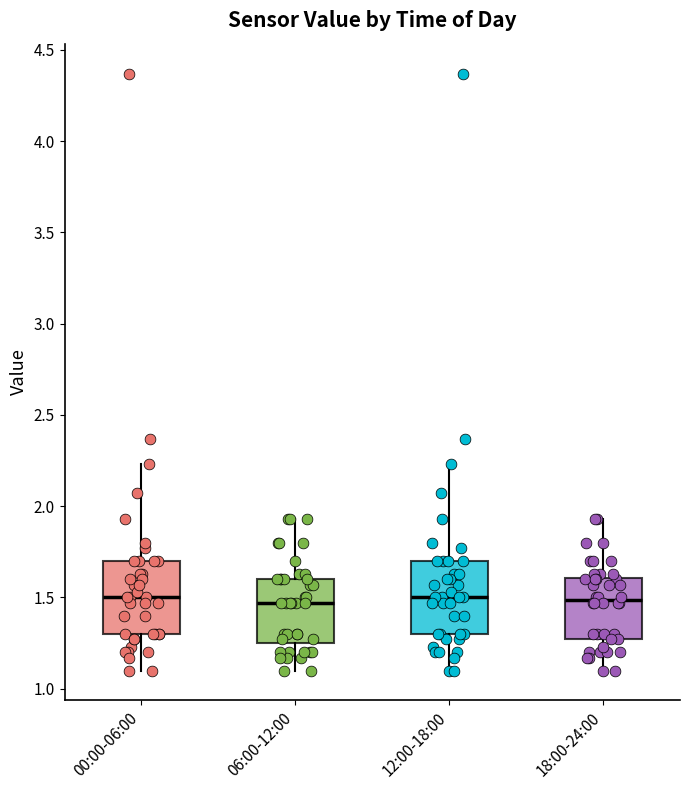

Reading left to right, read every box against the y-axis: the position of its median line, the range the box covers, and the ends of its whiskers. The values are not printed on the chart, so give them approximately, as read against the axis.

00:00-06:00: median 1.50, box 1.30 to 1.70, whiskers 1.10 to 2.25
06:00-12:00: median 1.45, box 1.25 to 1.60, whiskers 1.10 to 1.95
12:00-18:00: median 1.50, box 1.30 to 1.70, whiskers 1.10 to 2.25
18:00-24:00: median 1.50, box 1.25 to 1.60, whiskers 1.10 to 1.95